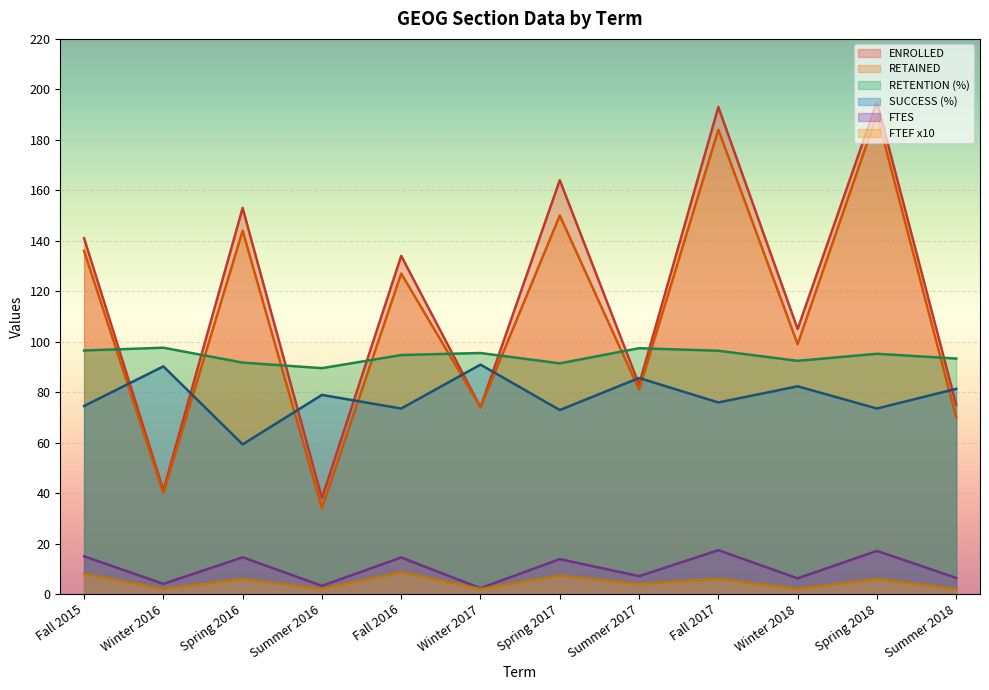

What is the smallest value displayed?

2.0